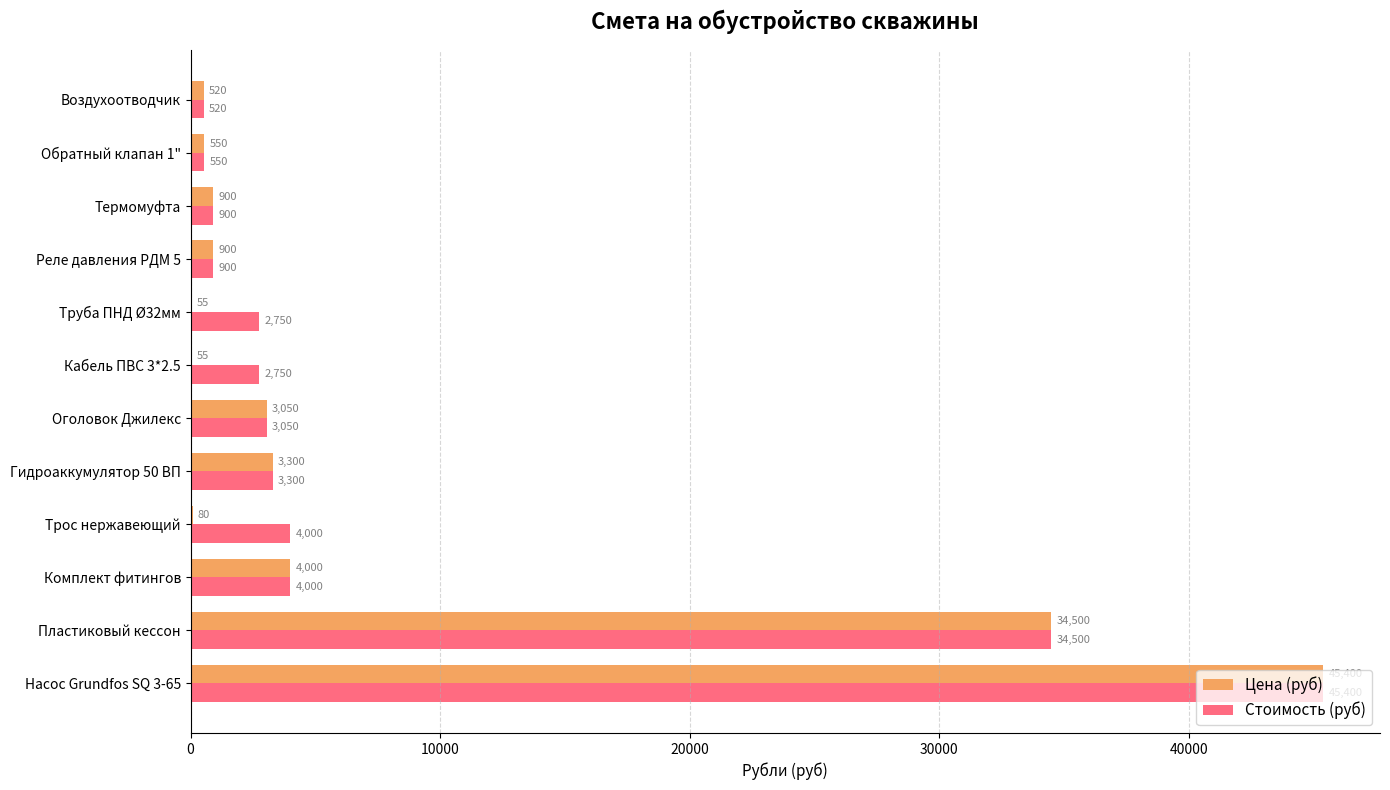

At which label does Цена (руб) reach its peak?

Насос Grundfos SQ 3-65